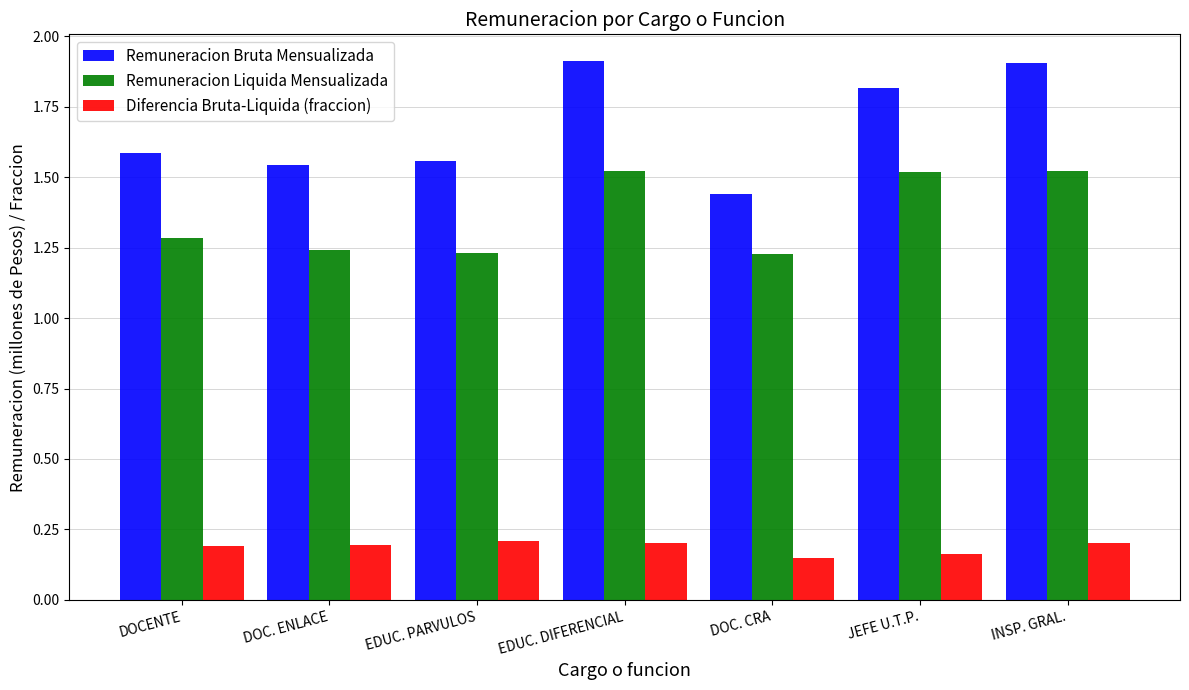

How many Remuneracion Bruta Mensualizada values are between 1 and 2?

7